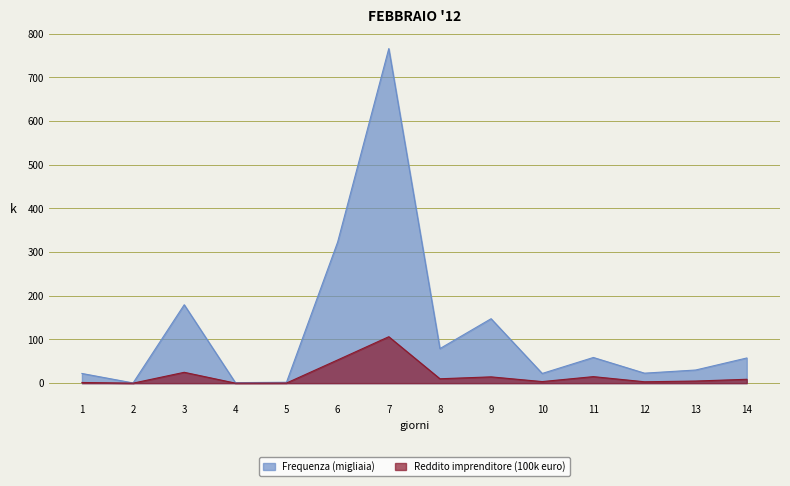

Which series has the largest range (max minus min)?

Frequenza (migliaia)